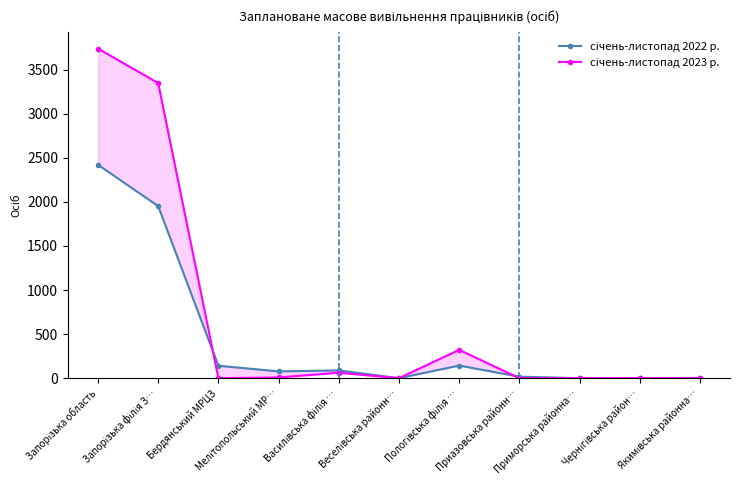

Rank the series at Чернігівська район… from highest to lowest value.

січень-листопад 2022 р., січень-листопад 2023 р.